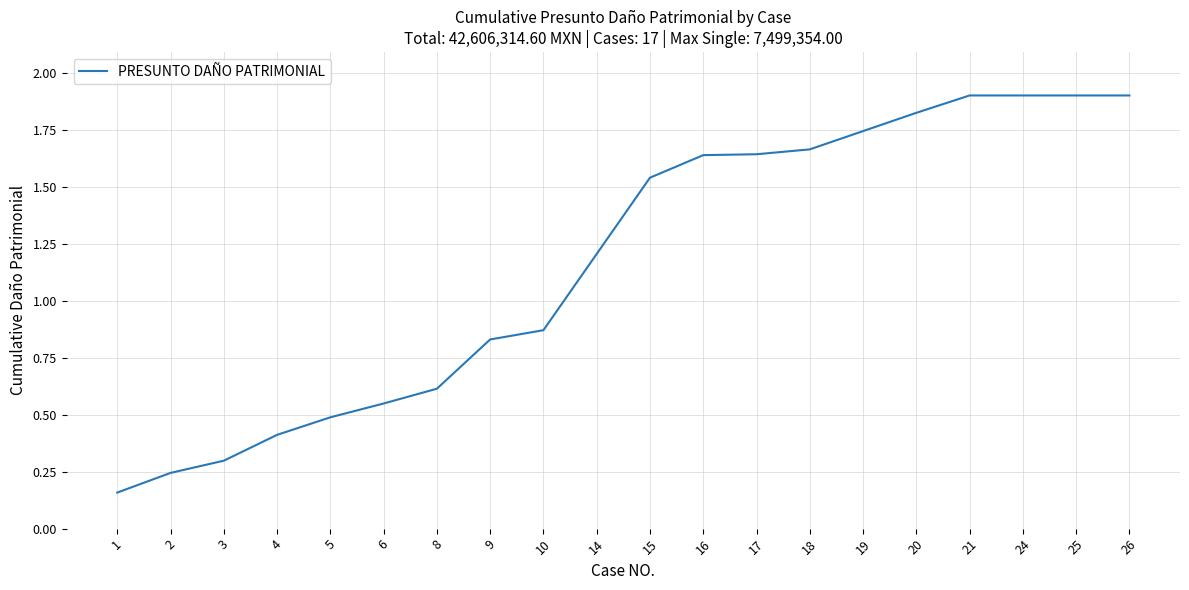

What is the difference between the values at 26 and 15?

0.4